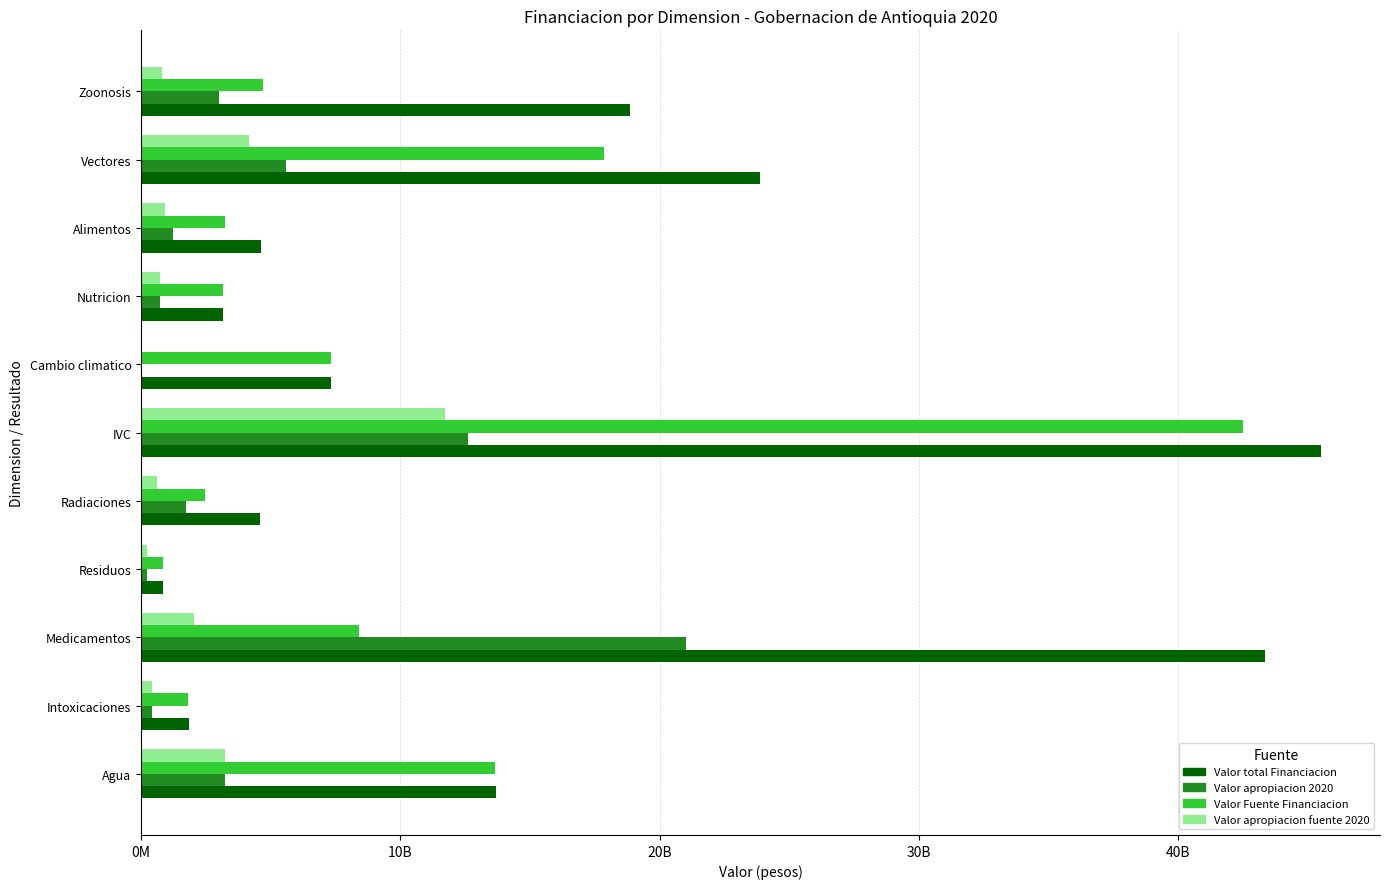

What are all the series names shown in the legend?

Valor total Financiacion, Valor apropiacion 2020, Valor Fuente Financiacion, Valor apropiacion fuente 2020